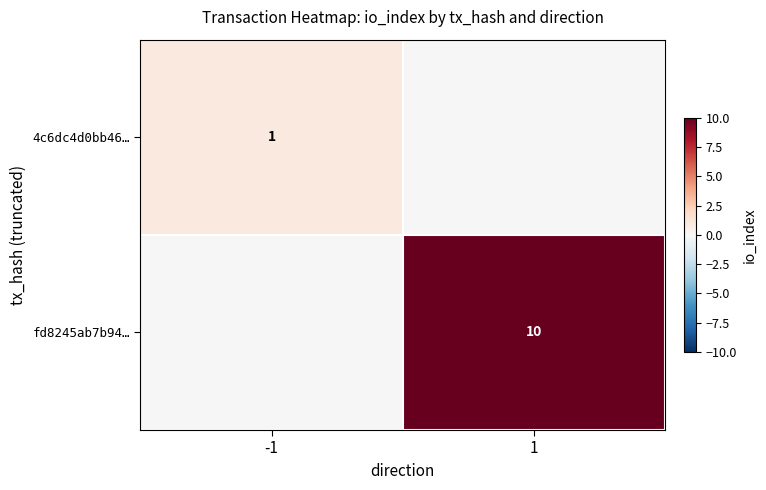

What is the total value across all series at 1?

10